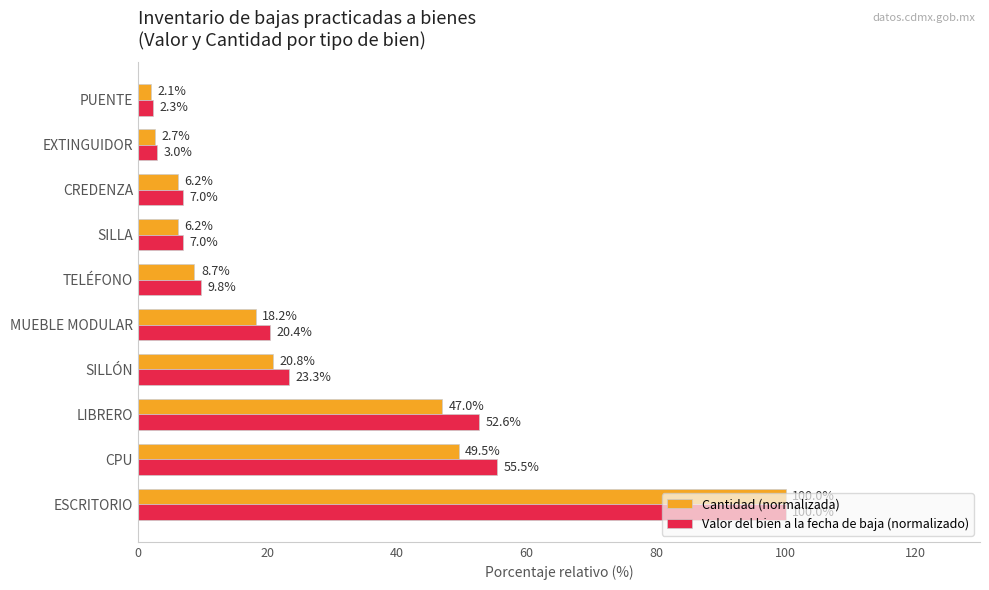

At how many categories does at least one series exceed 46?

3